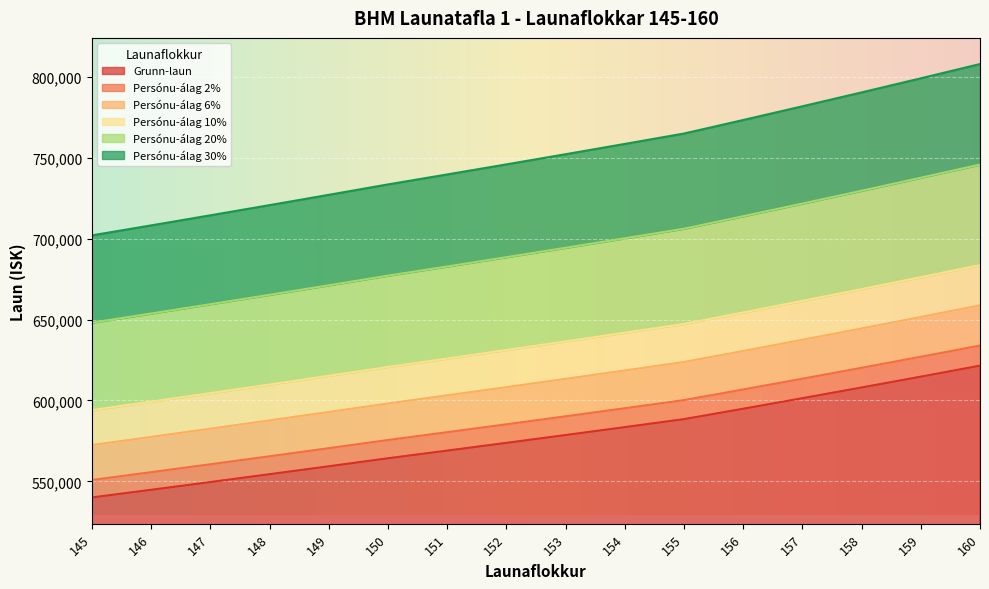

The value of Persónu-álag 30% at 147 is 258341.8. True or false?

False